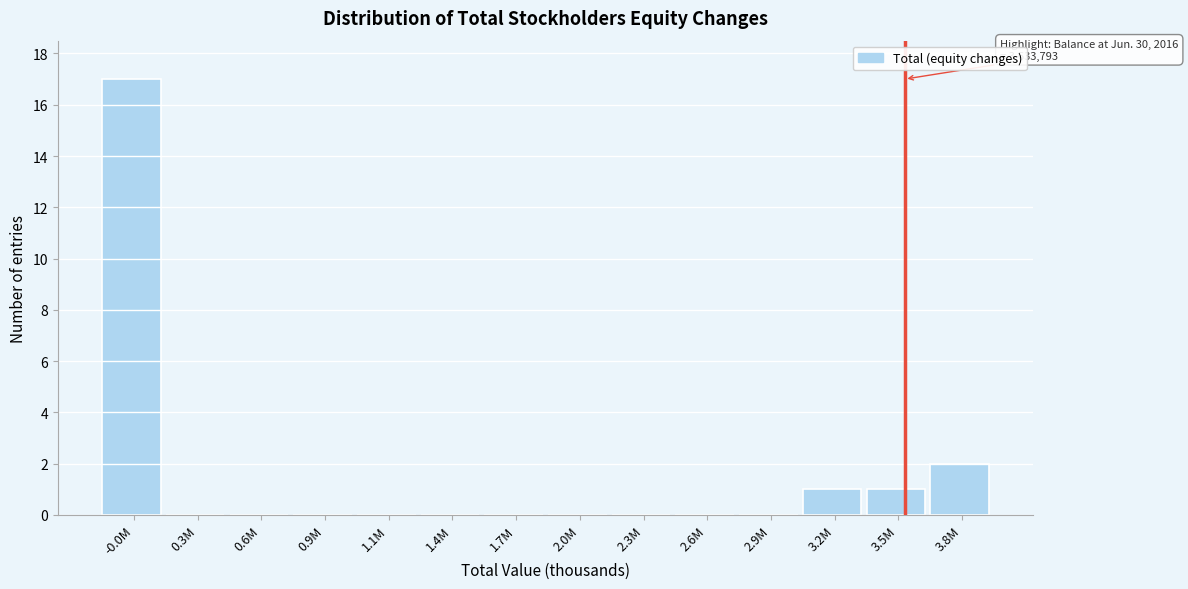

Reading left to right, transcribe all the data shown in this chart.

-0.0M=17	0.3M=0	0.6M=0	0.9M=0	1.1M=0	1.4M=0	1.7M=0	2.0M=0	2.3M=0	2.6M=0	2.9M=0	3.2M=1	3.5M=1	3.8M=2